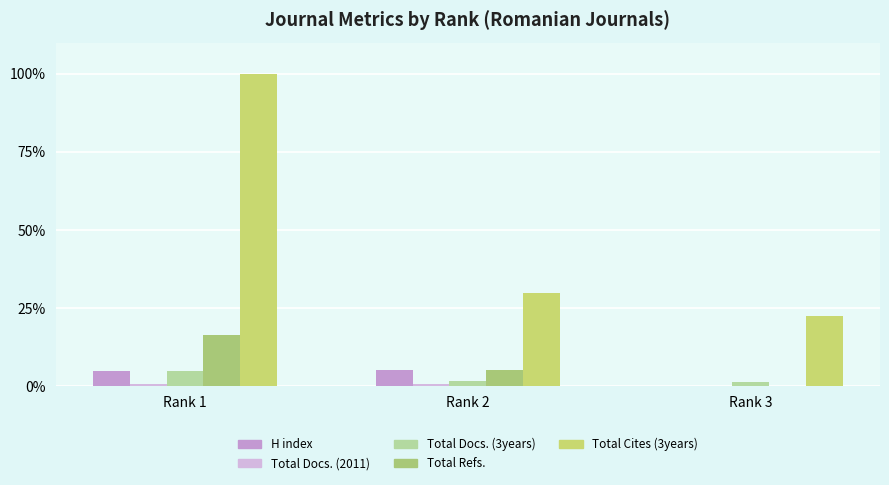

Which has a higher value, Rank 2 or Rank 1?

Rank 2